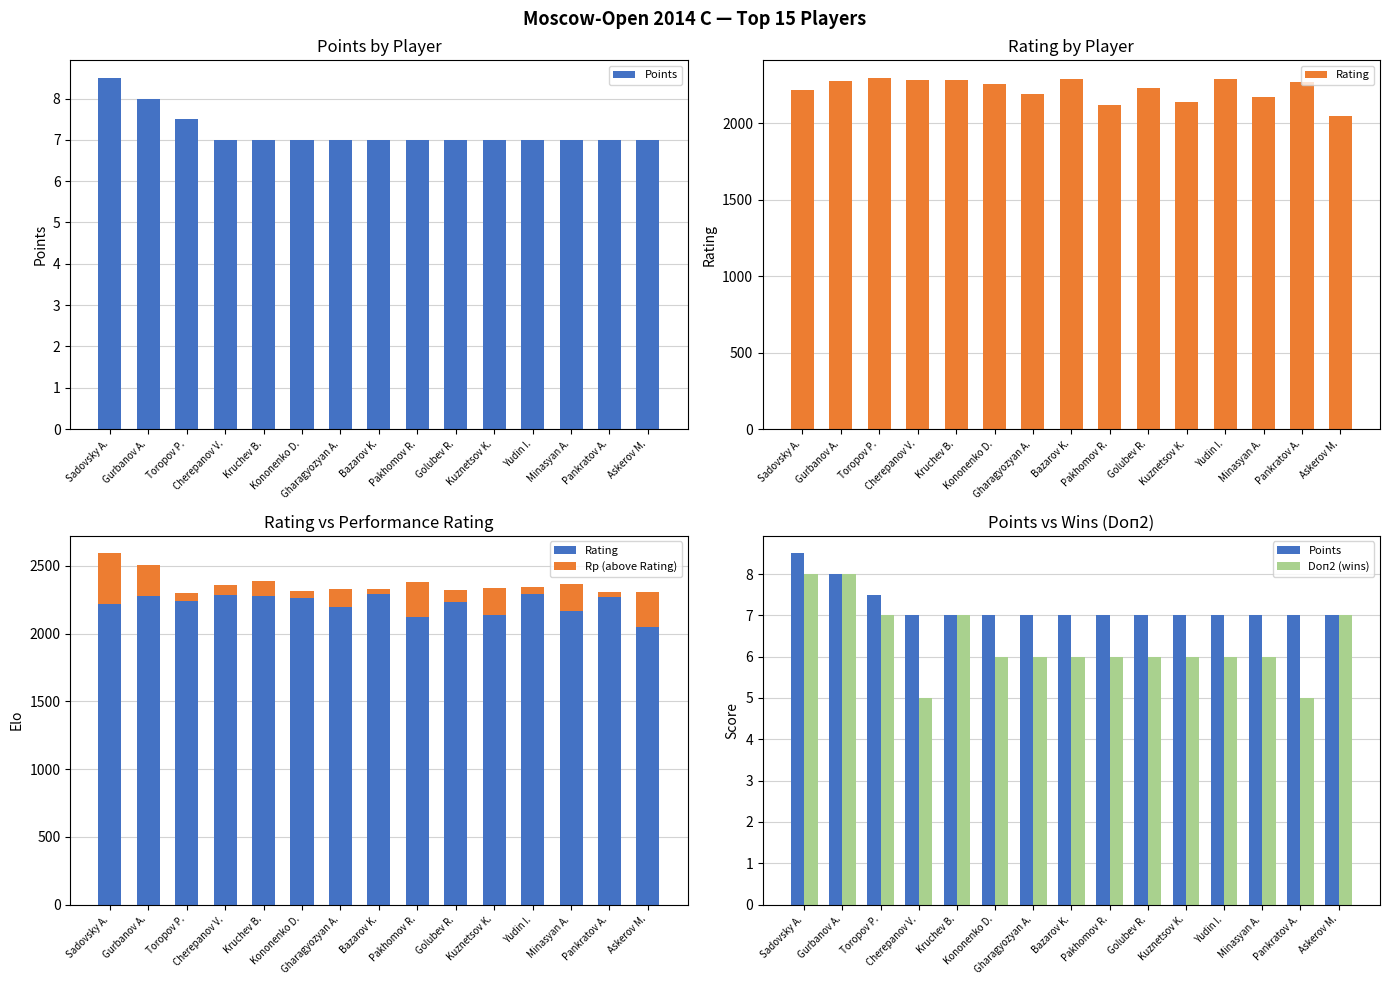

What is the label of the 10th bar from the right?

Kononenko D.